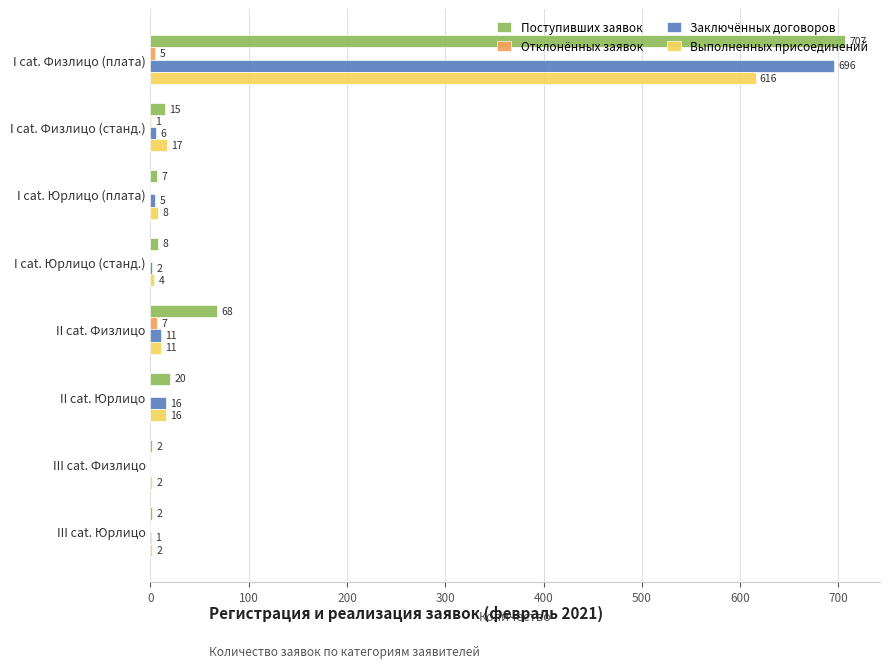

At which category is the sum across all series the highest?

I cat. Физлицо (плата)